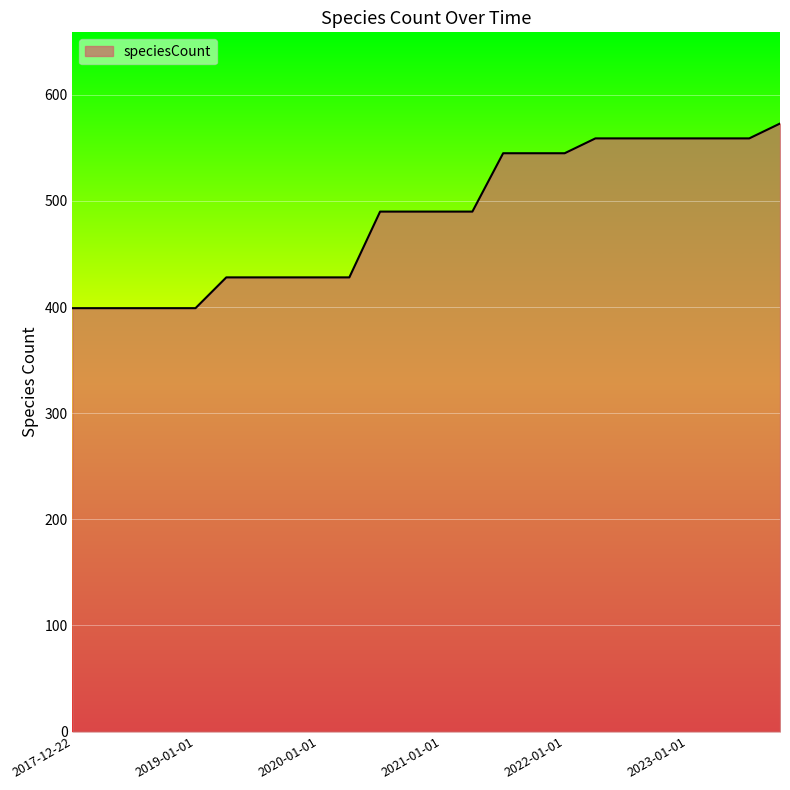

What is the minimum value shown in the chart?

399